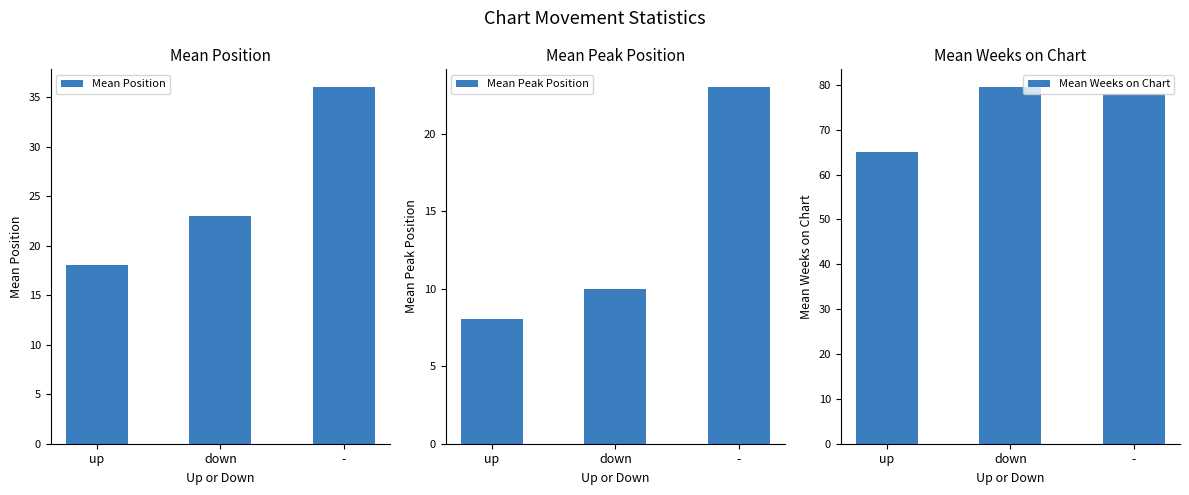

The value of Mean Position at down is 11.3. True or false?

False